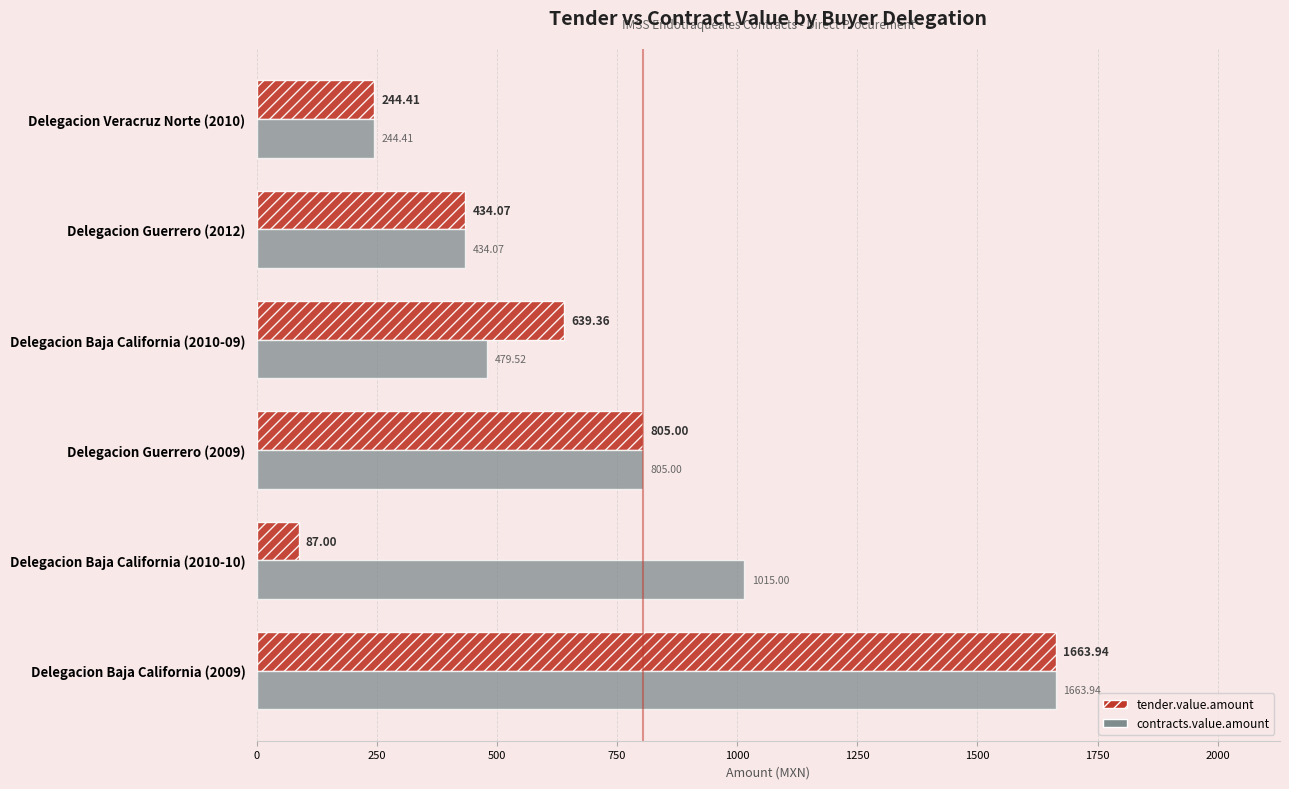

Between Delegacion Baja California (2010-10) and Delegacion Baja California (2010-09), which series saw the biggest shift?

tender.value.amount